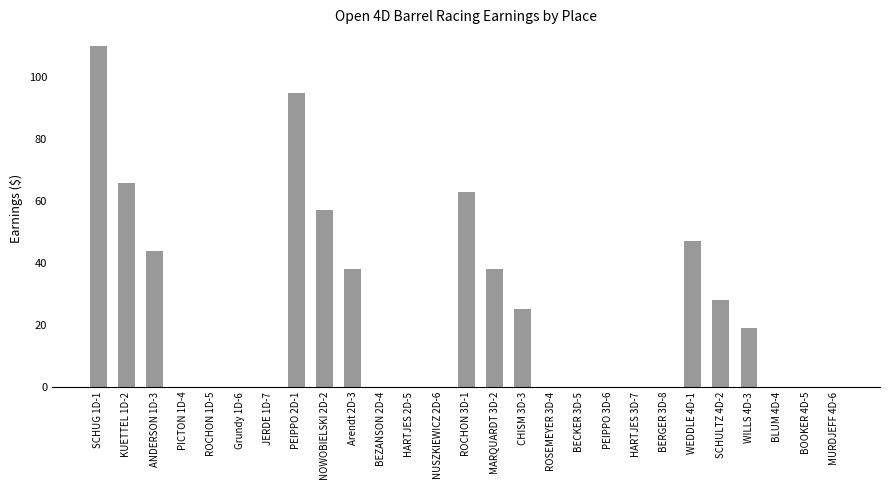

What is the change in value from SCHULTZ 4D-2 to WILLS 4D-3?

-9